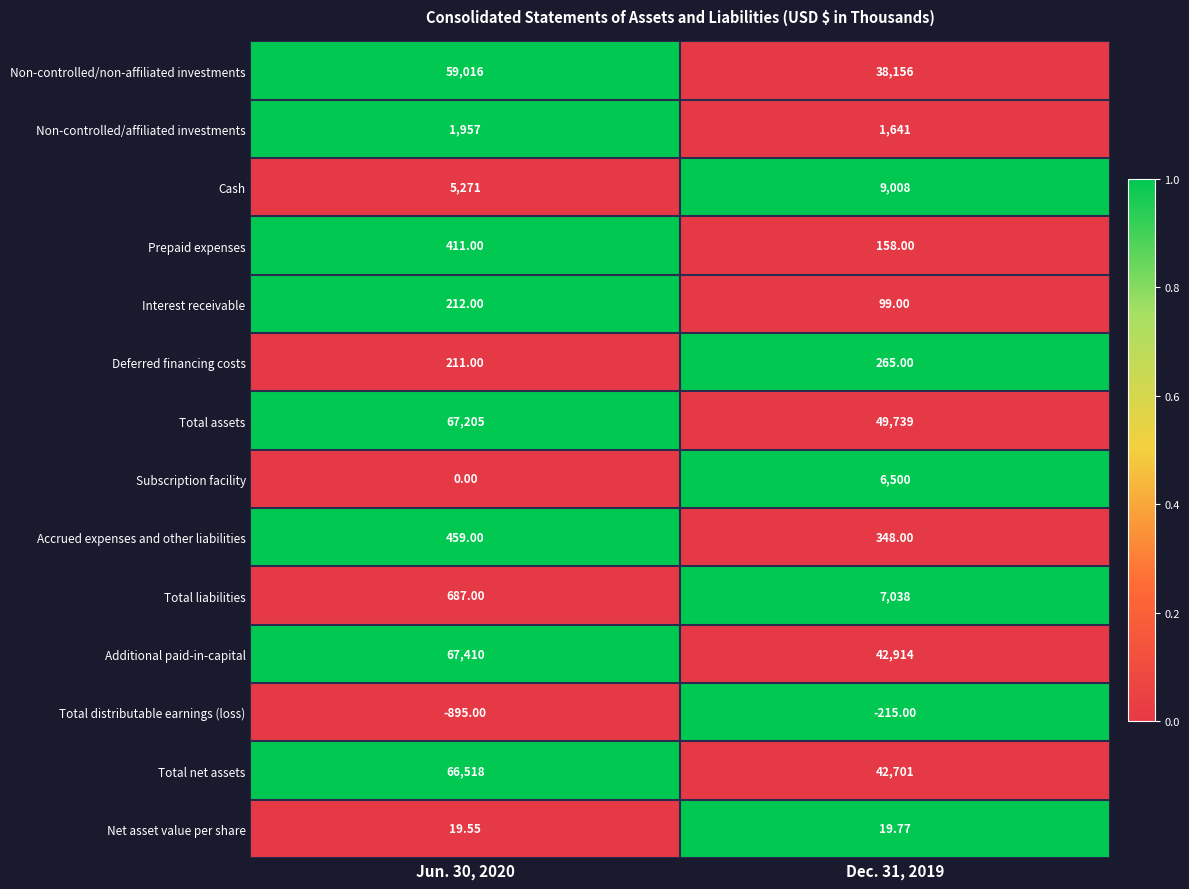

Is the value of Deferred financing costs at Jun. 30, 2020 greater than the value of Additional paid-in-capital at Dec. 31, 2019?

No